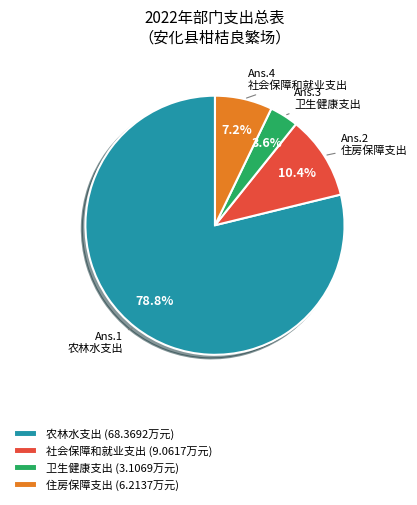

To the nearest percent, what is the difference between the largest and smallest slice percentages?

75%